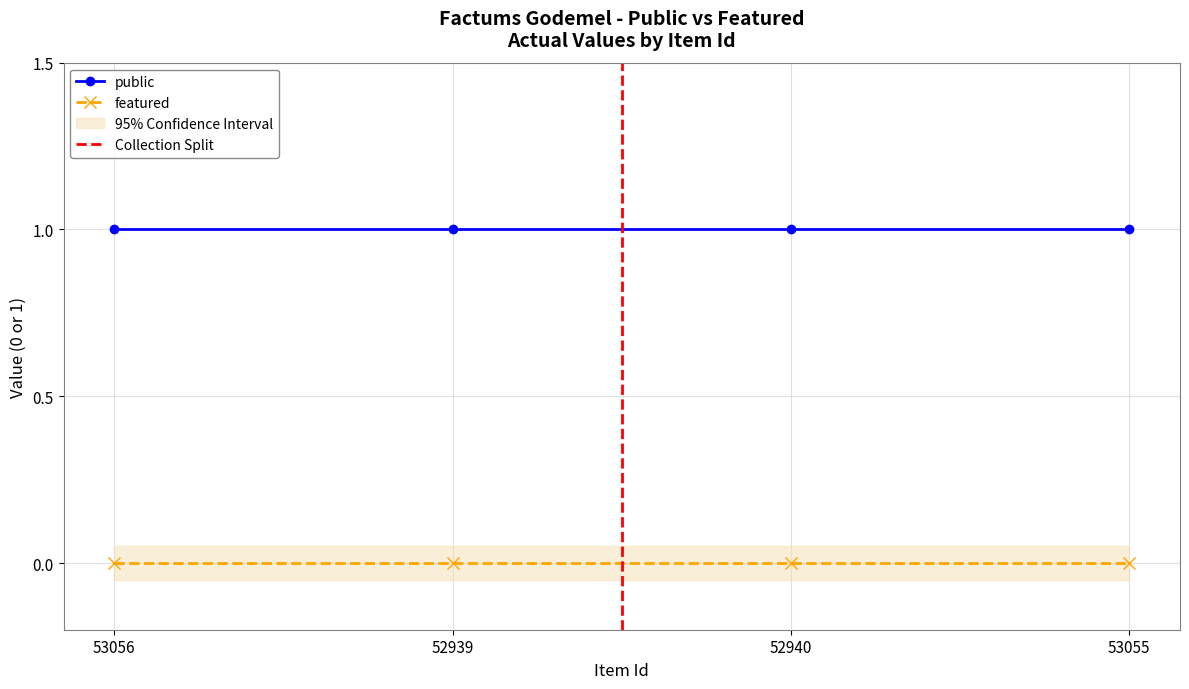

Reading left to right, extract all data points from this chart.

public: 1	1	1	1
featured: 0	0	0	0